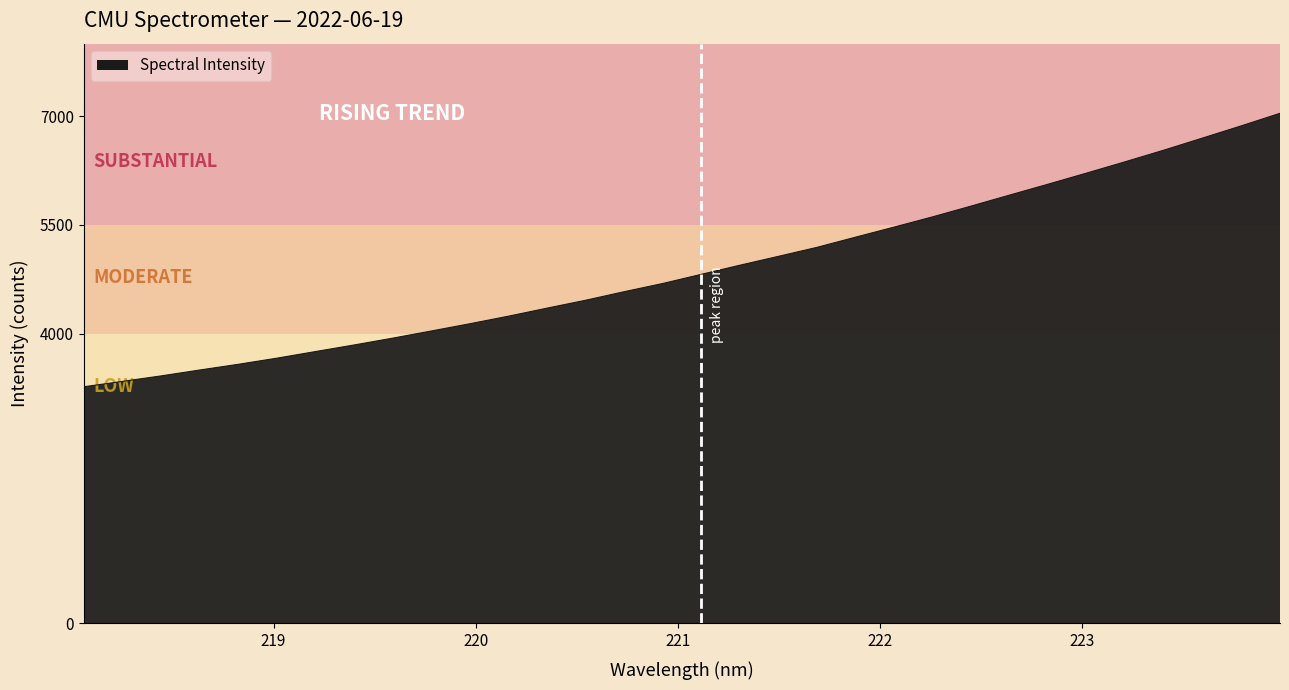

What is the minimum value shown in the chart?

3265.7